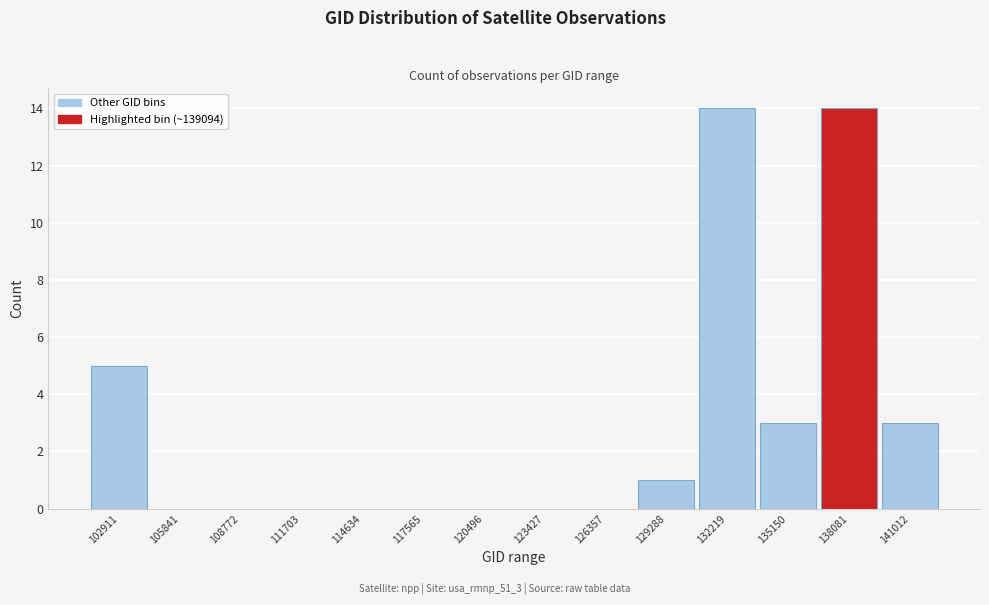

Reading right to left, extract all data points from this chart.

141012=3	138081=14	135150=3	132219=14	129288=1	126357=0	123427=0	120496=0	117565=0	114634=0	111703=0	108772=0	105841=0	102911=5